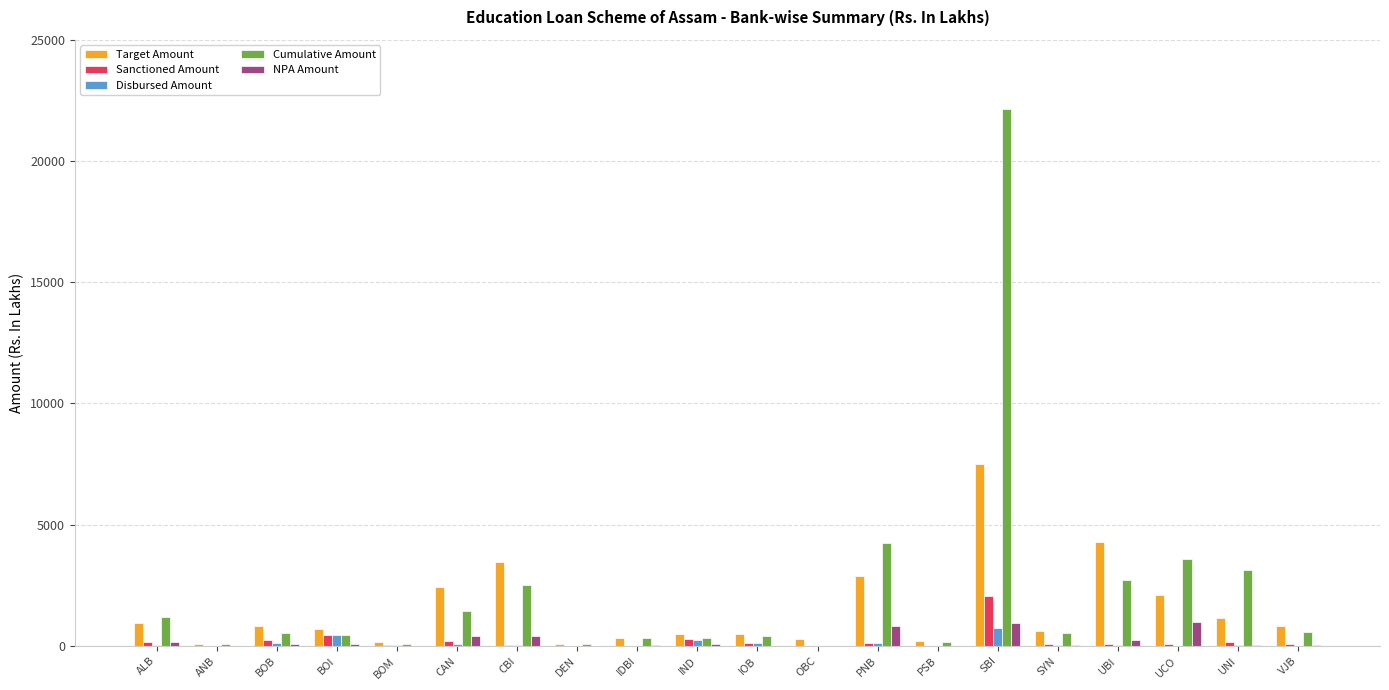

What is the sum of all Sanctioned Amount values?

4246.6